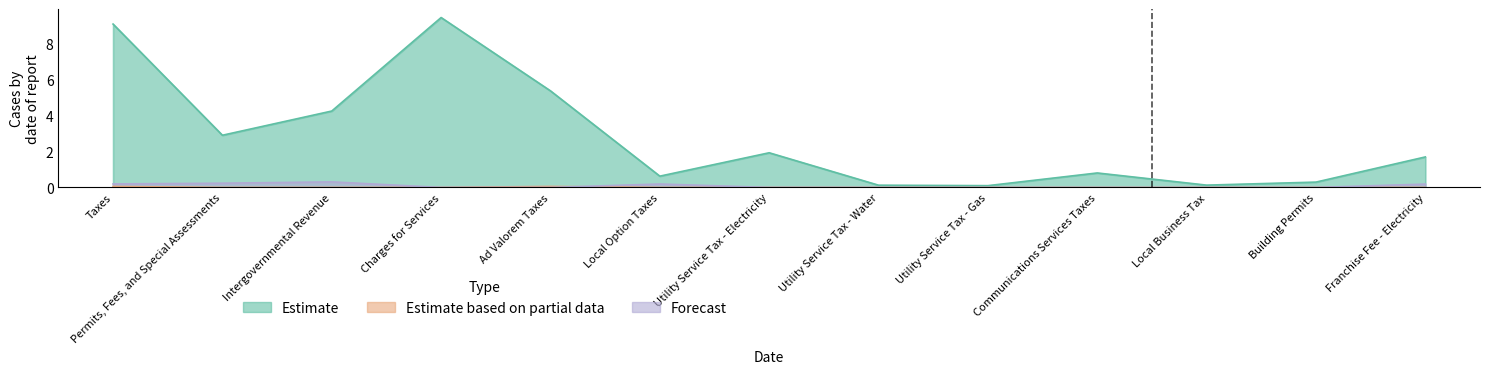

Is the value of Forecast at Building Permits greater than the value of Estimate at Charges for Services?

No